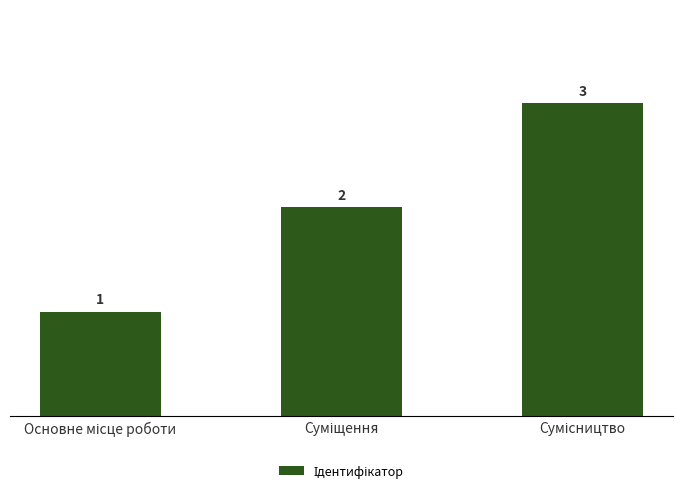

Reading left to right, list all the values displayed in this chart.

1	2	3